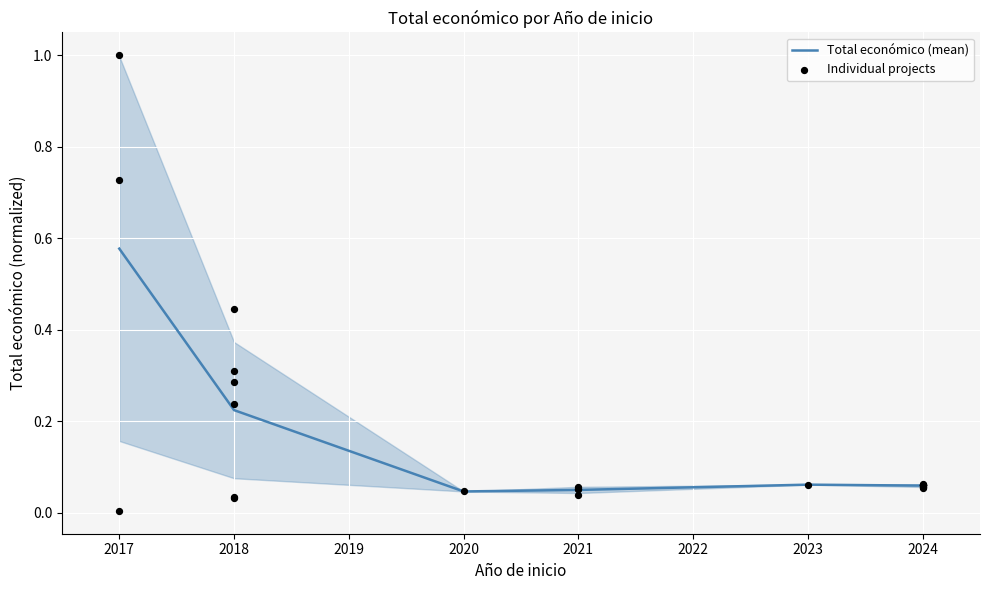

Approximately how many times larger is the value at 2024 compared to 2017?

0.1